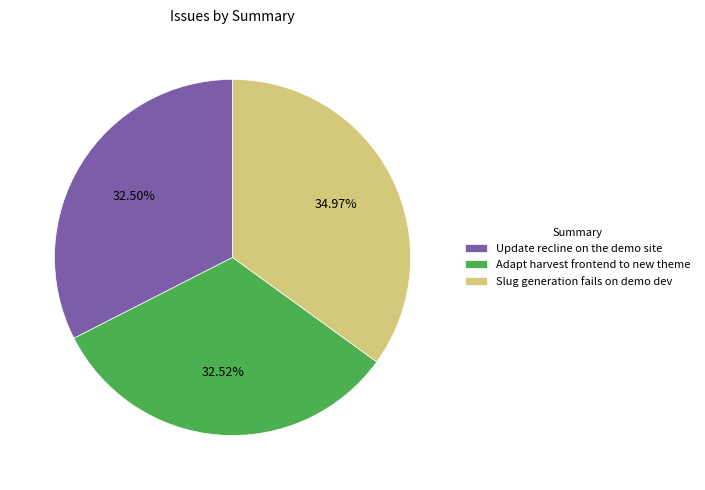

Count the number of slices in the pie.

3